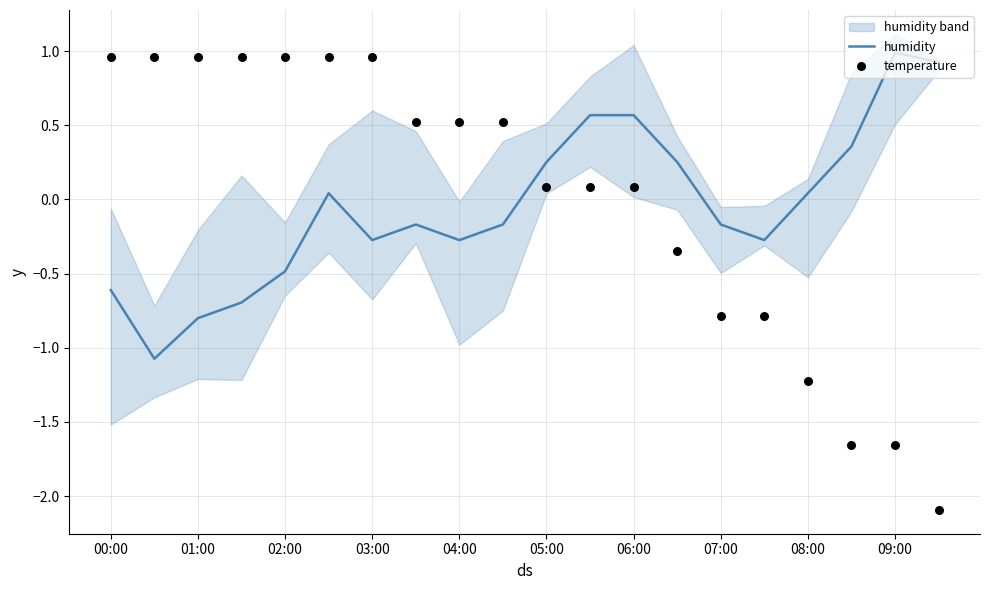

True or false: humidity has a value of 1.8 at 09:00.

False